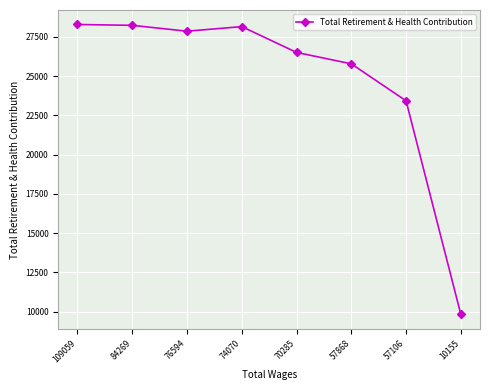

True or false: there are more than 0 points higher than both neighbors.

True